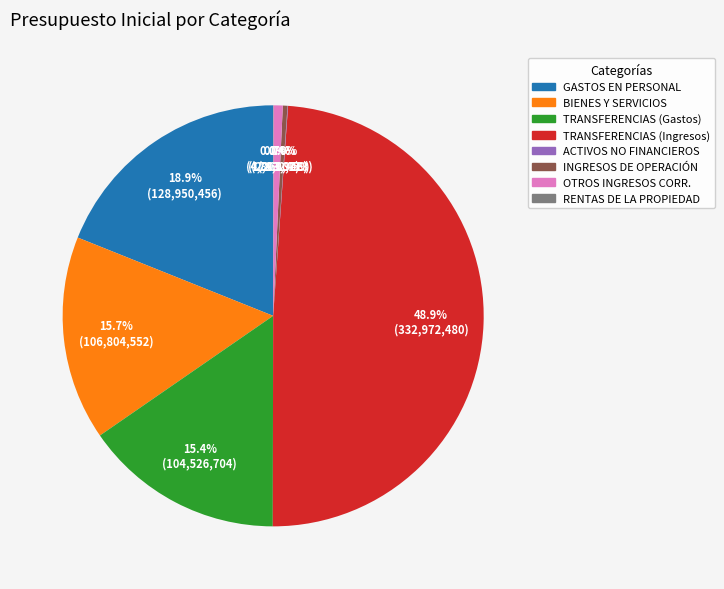

What is the largest slice in the pie chart?

TRANSFERENCIAS (Ingresos)